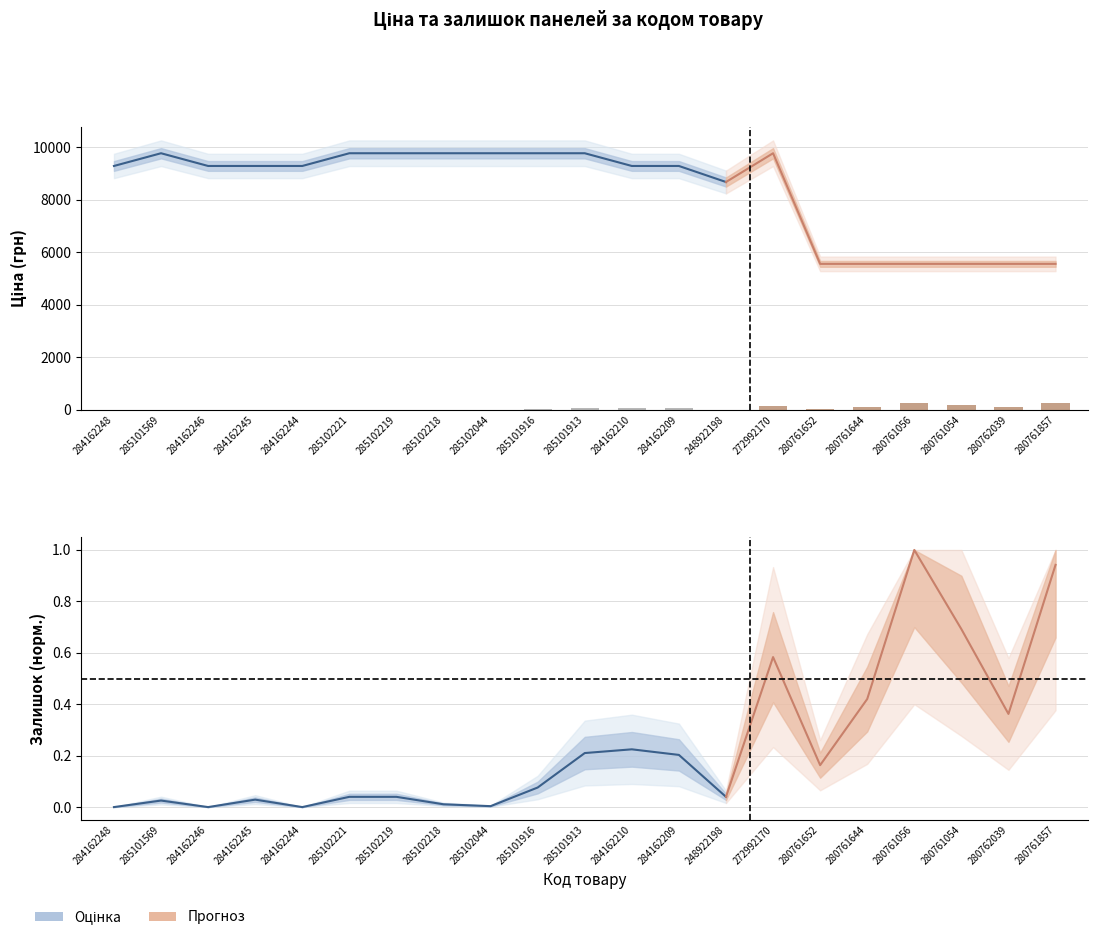

Between 285101569 and 285102044, which series saw the biggest shift?

Залишок